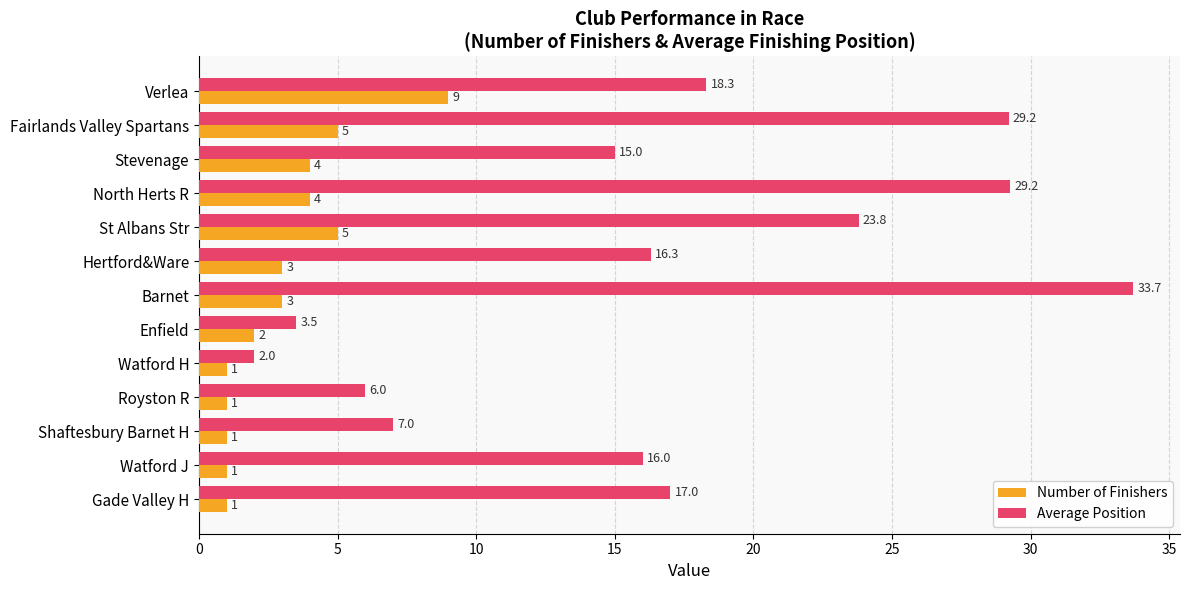

What is the greatest value displayed?

33.7